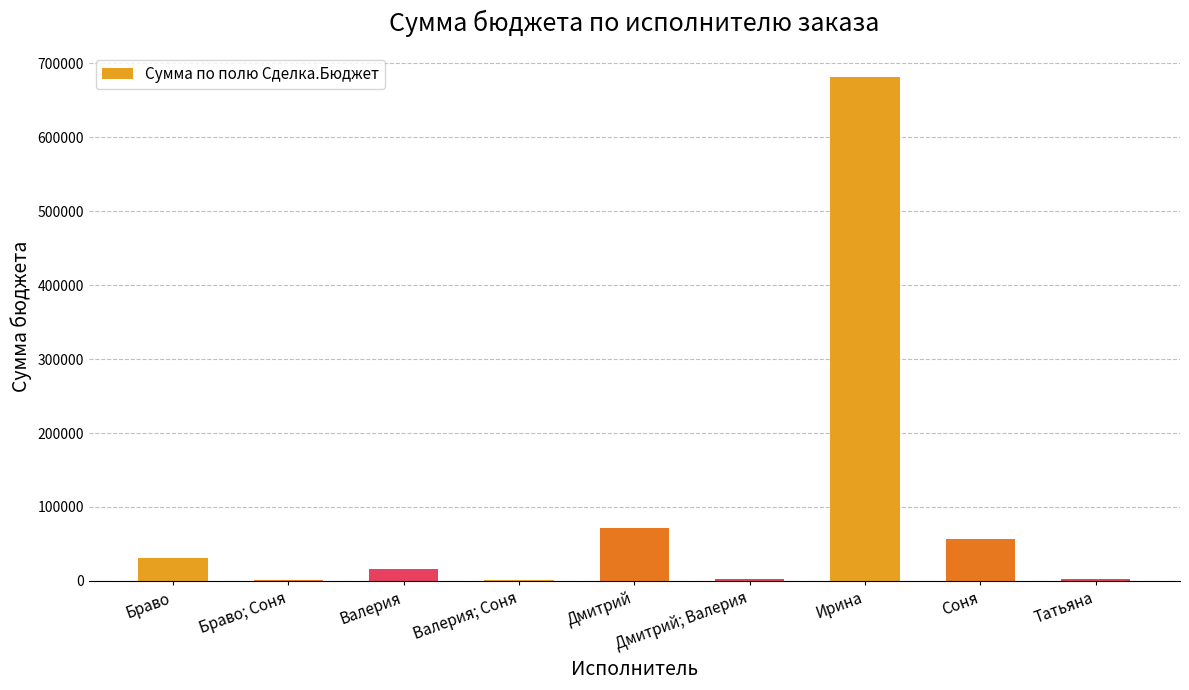

How many categories are shown in the chart?

9